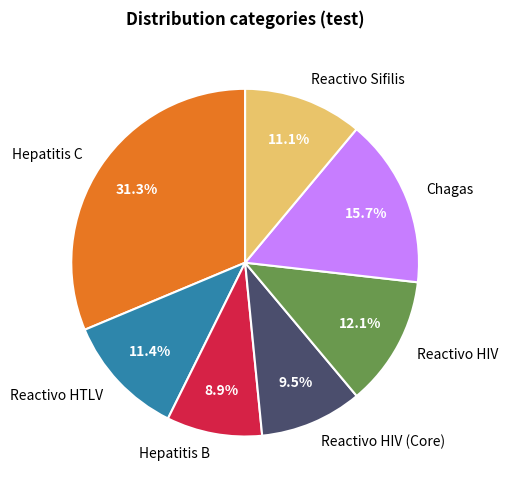

Does Hepatitis C represent more than half of the total?

No